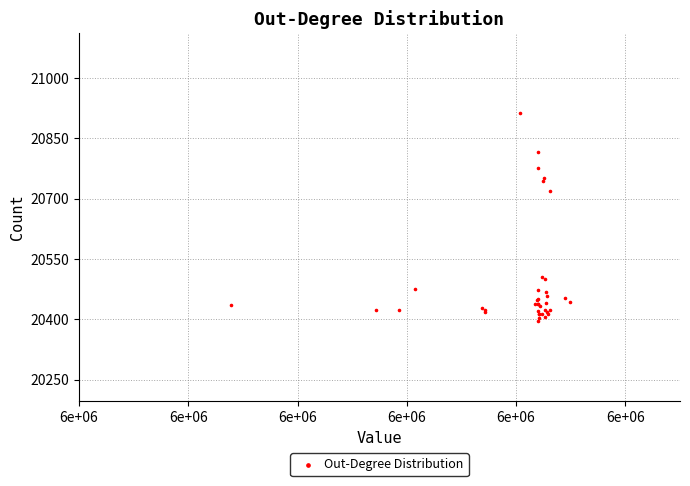

What Y value in the scatter plot is closest to 20654?

20719